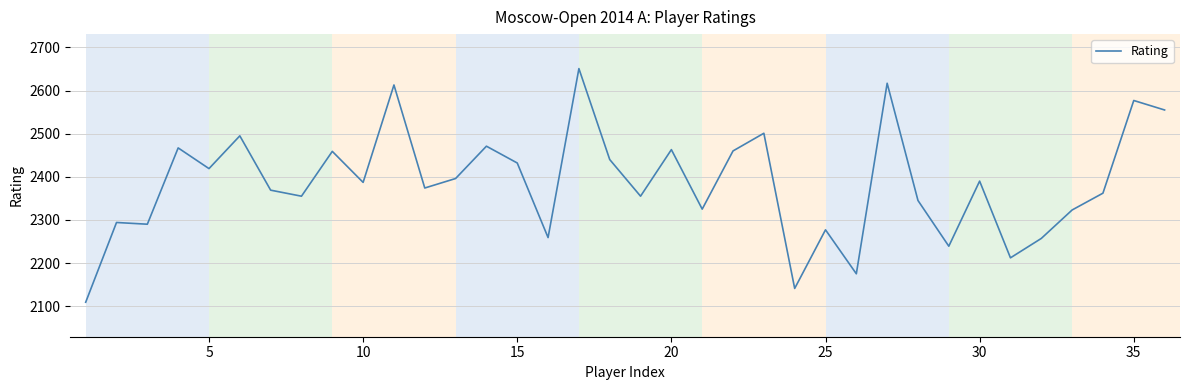

Does the chart display data point markers on the line(s)?

No